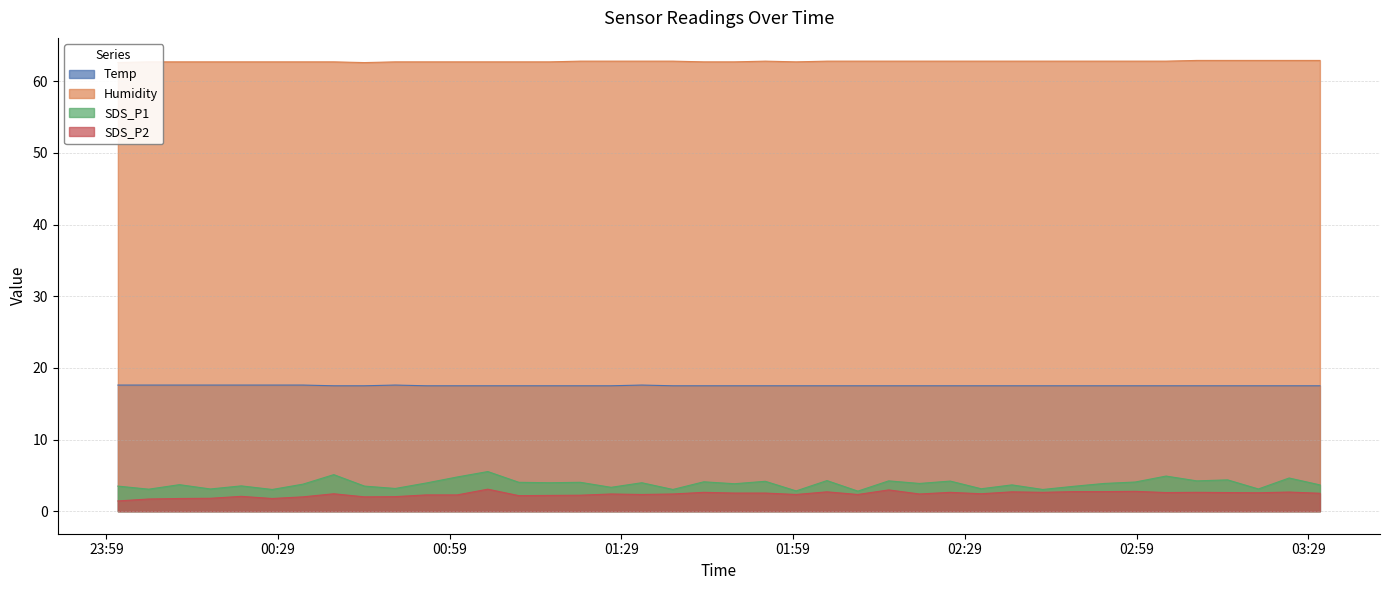

How many lines are shown in the chart?

4